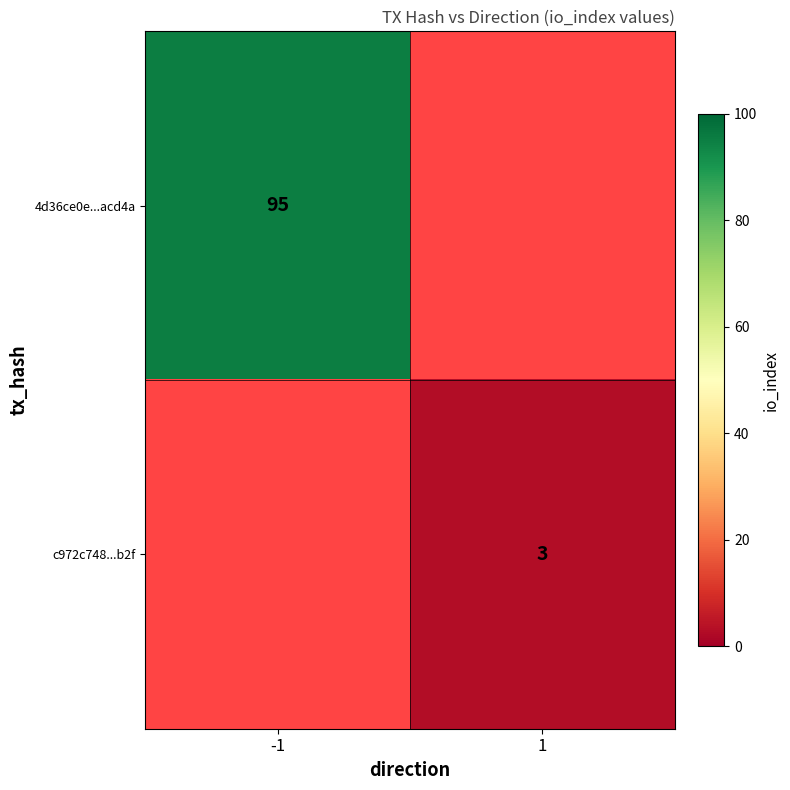

At how many categories does at least one series exceed 6?

1